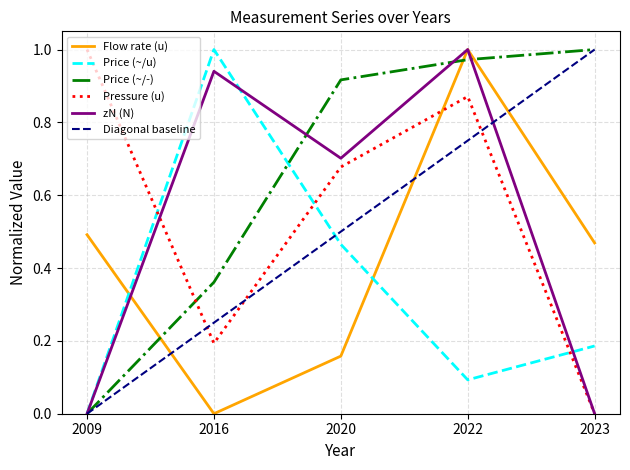

Which series ends up on top after the final intersection of Flow rate (u) and Price (~/u)?

Flow rate (u)